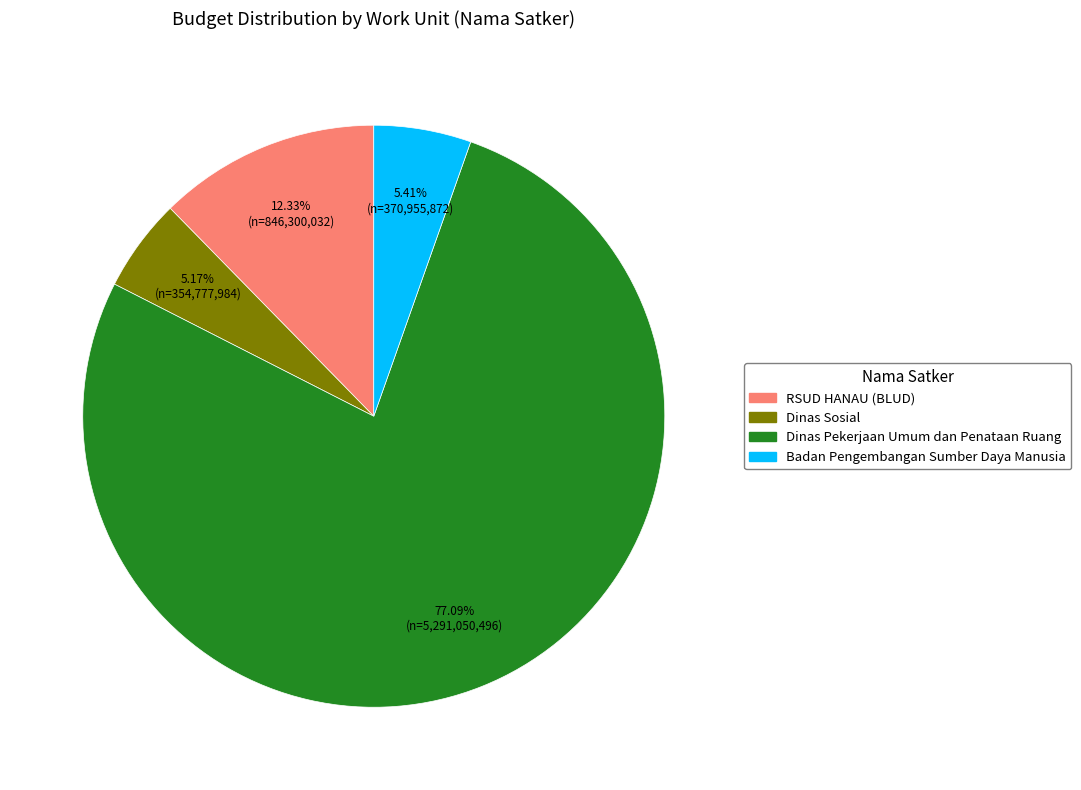

To the nearest percent, what is the difference between the largest and smallest slice percentages?

72%